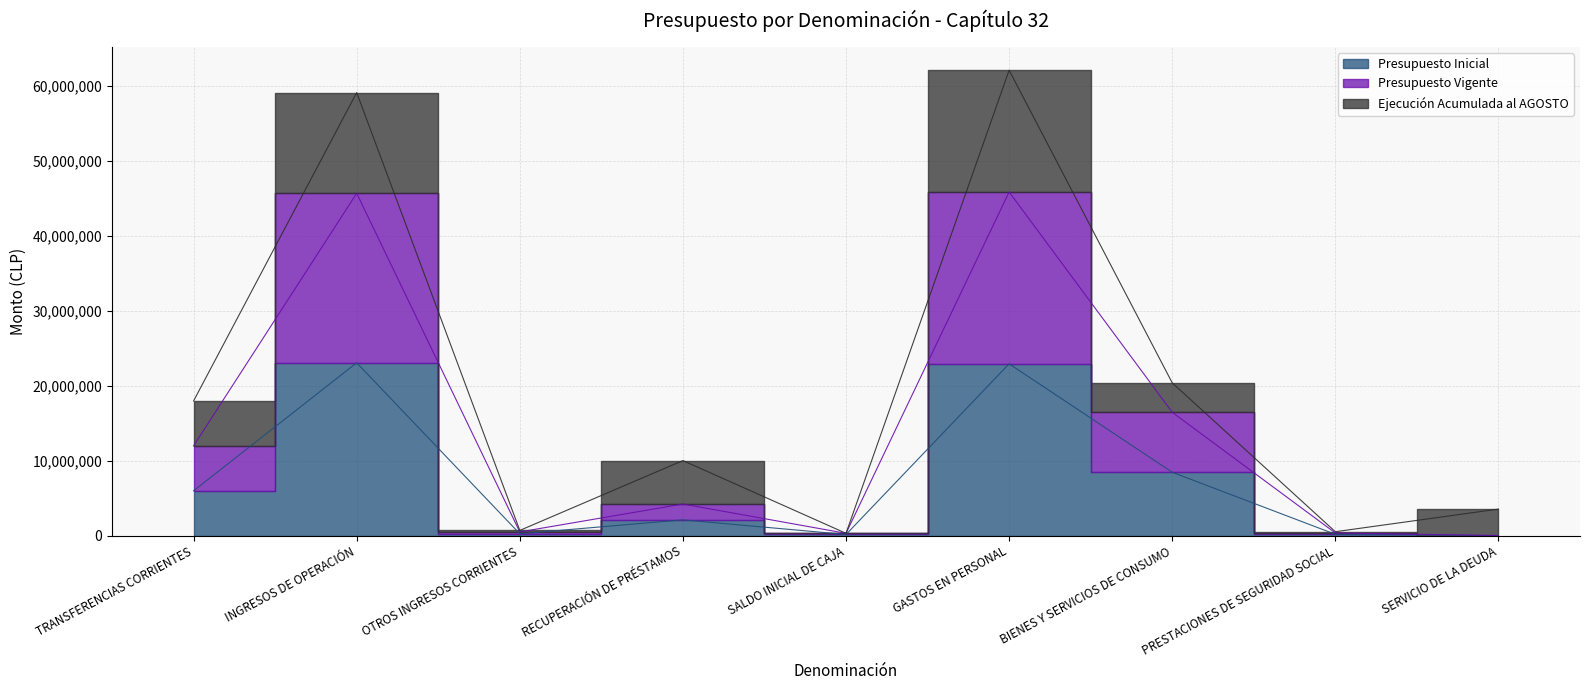

Is this an area chart (filled region under the line)?

No